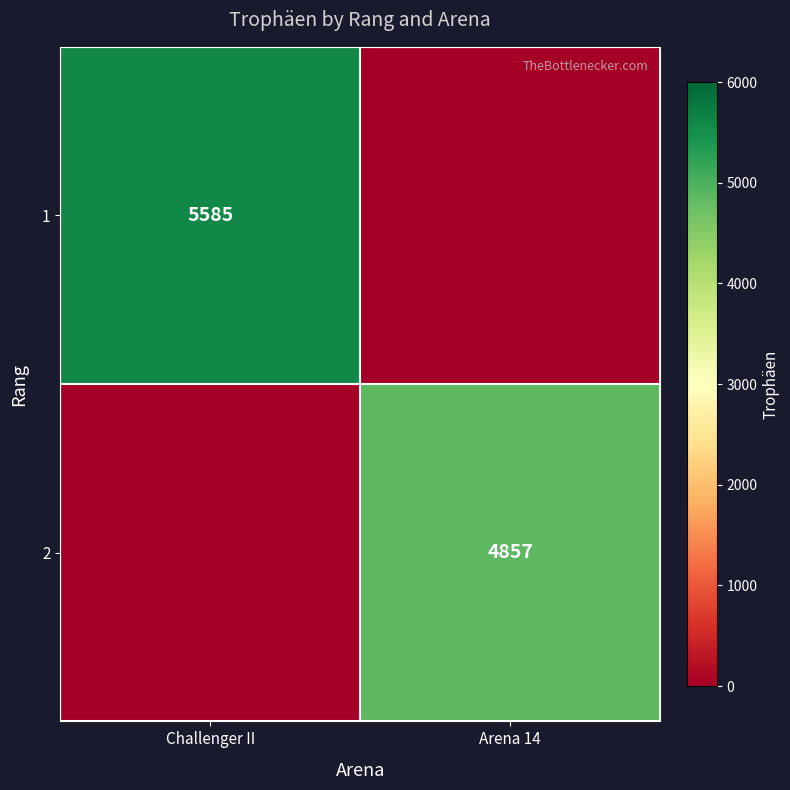

Which category has the lowest value across all series?

Arena 14